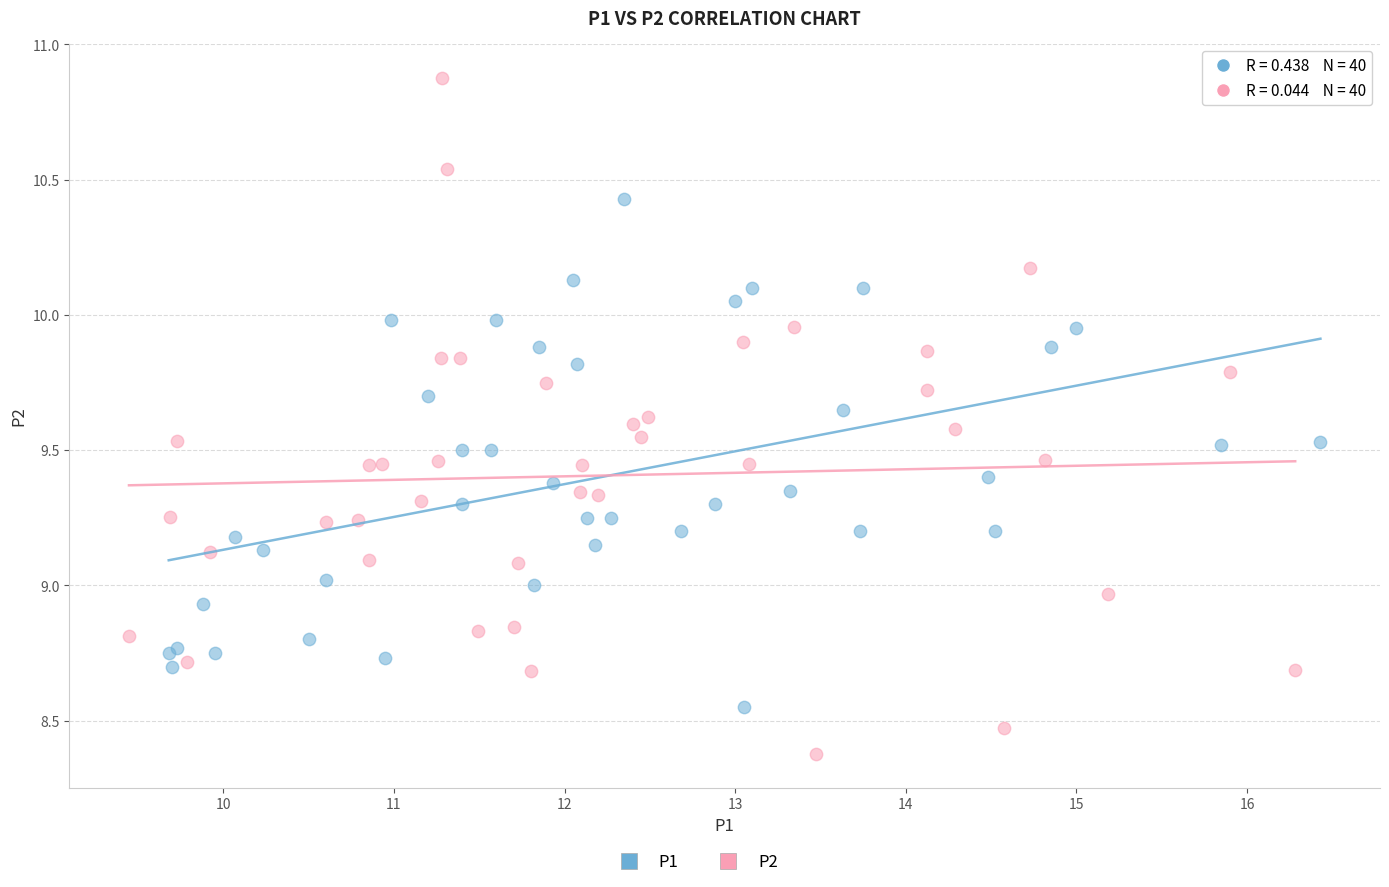

Which series contains the lowest Y value?

P2